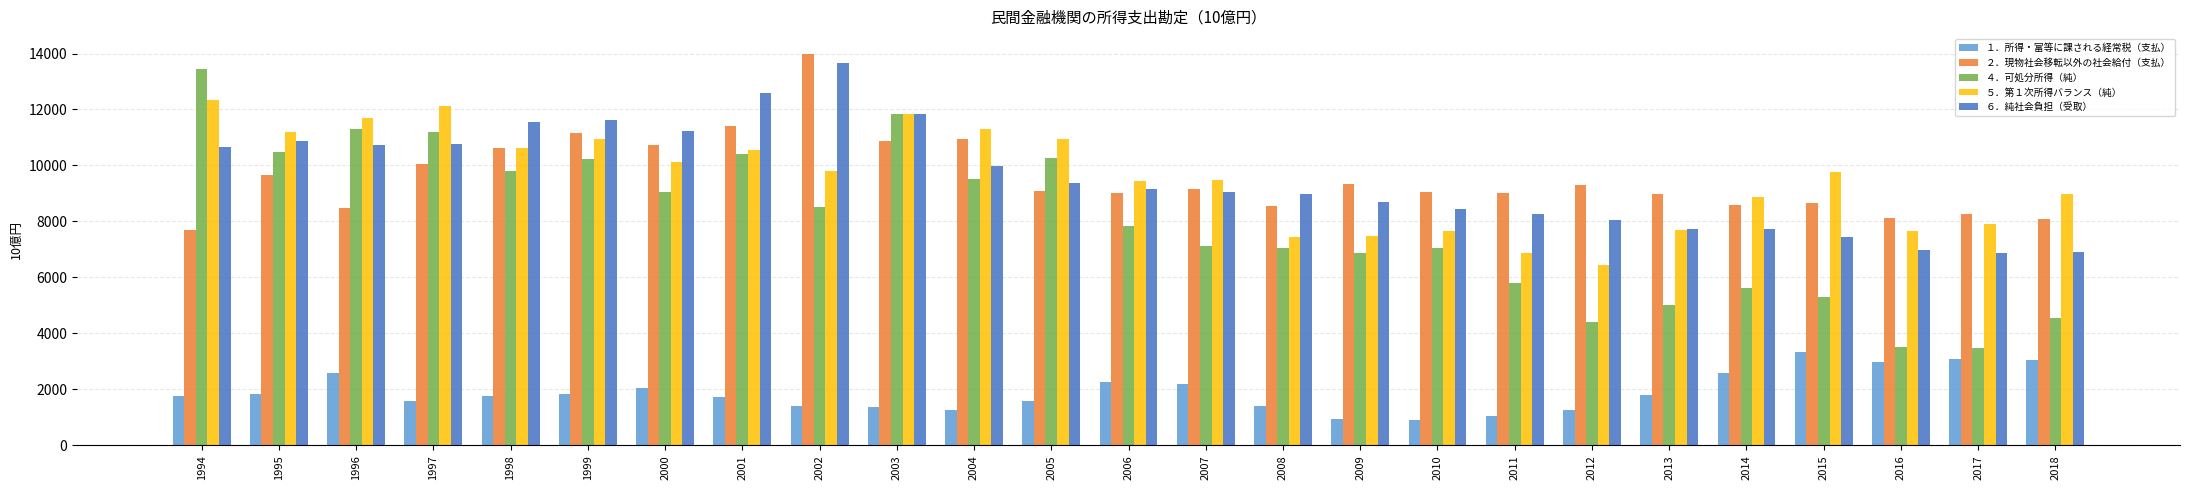

List the series in order of their peak value, lowest first.

１．所得・富等に課される経常税（支払）, ５．第１次所得バランス（純）, ４．可処分所得（純）, ６．純社会負担（受取）, ２．現物社会移転以外の社会給付（支払）